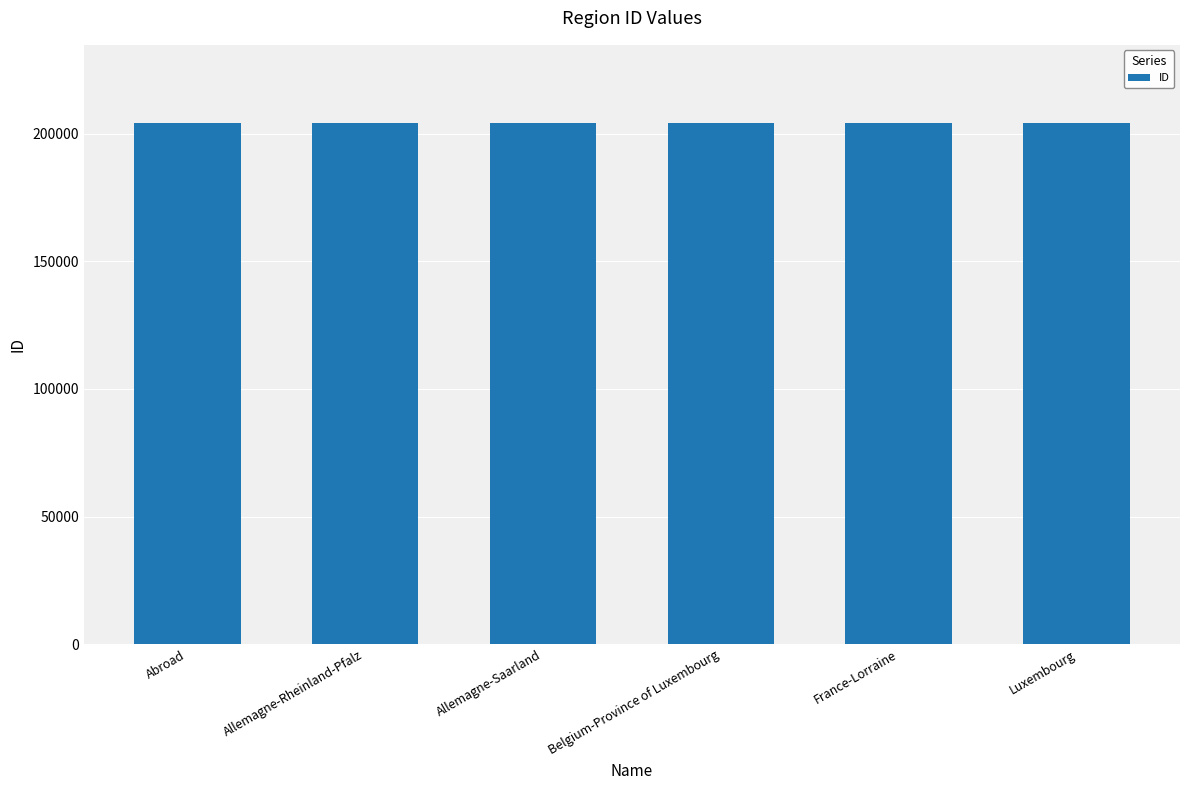

The chart shows a value of 364845 at Belgium-Province of Luxembourg. True or false?

False